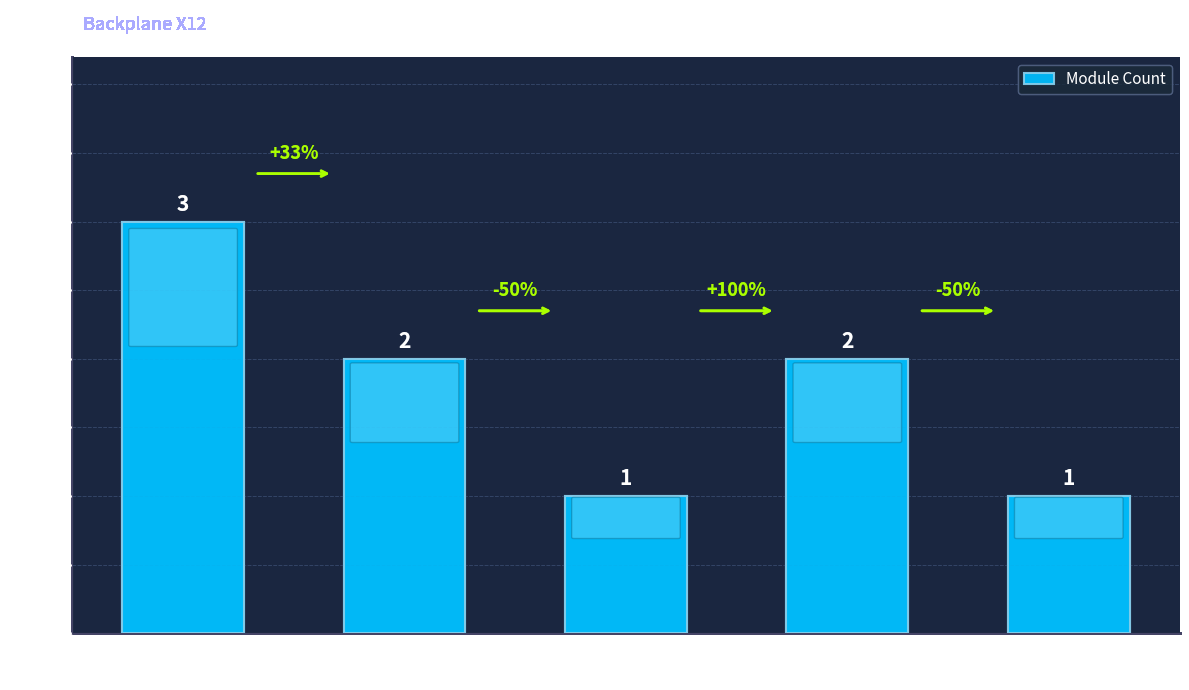

What is the maximum value shown in the chart?

3